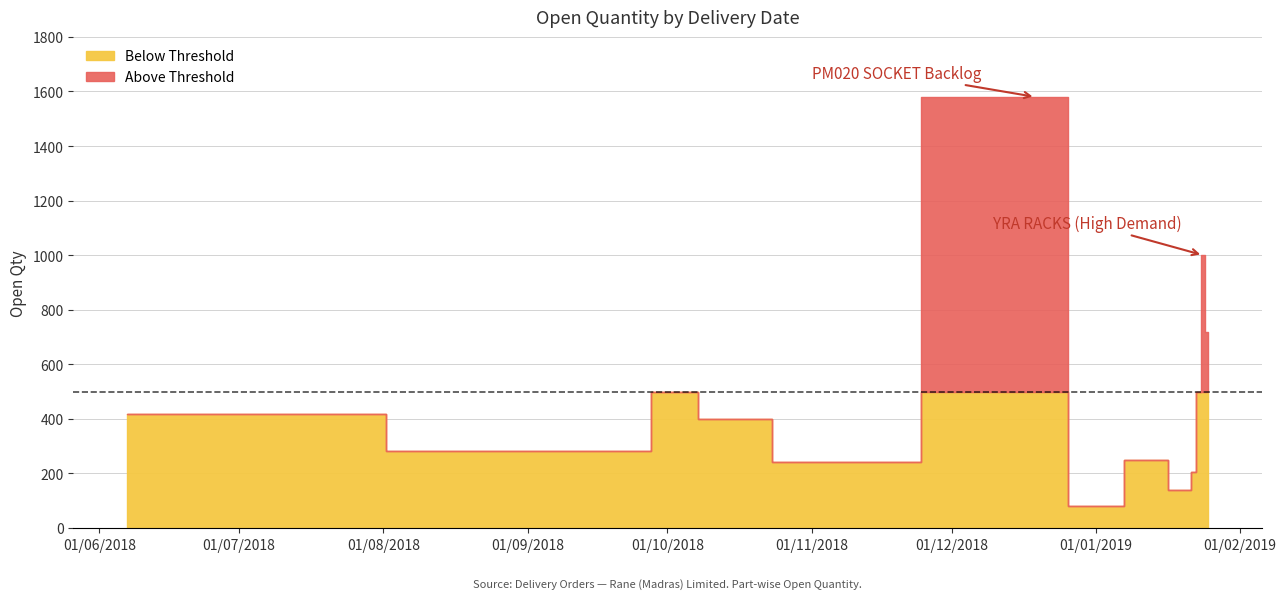

Where does the data first go above 400?

07/06/2018